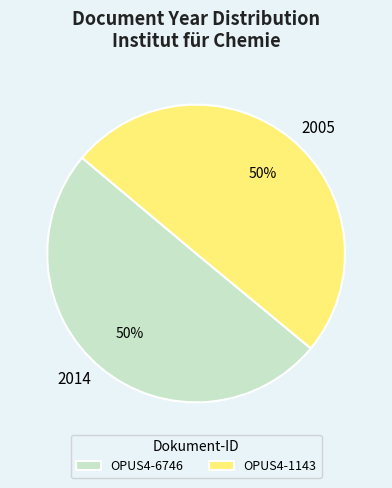

Do OPUS4-1143 and OPUS4-6746 together represent more than half of the pie?

Yes